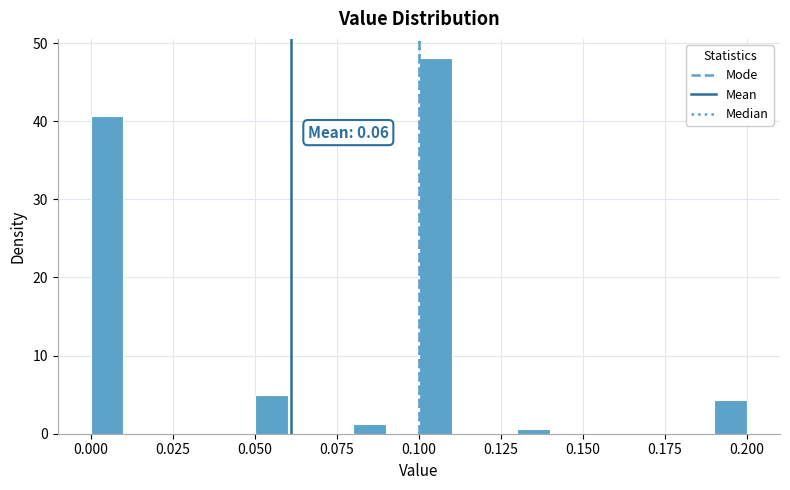

Read against the x-axis, roughly where is the centre of the tallest bar?

0.105